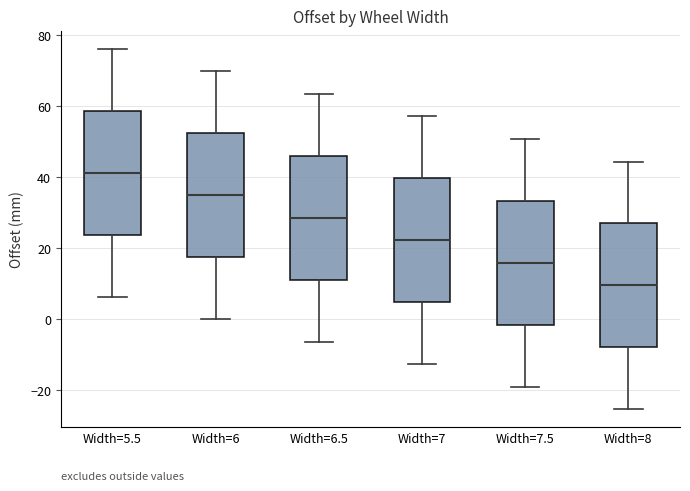

Which box's median line is the lowest?

Width=8